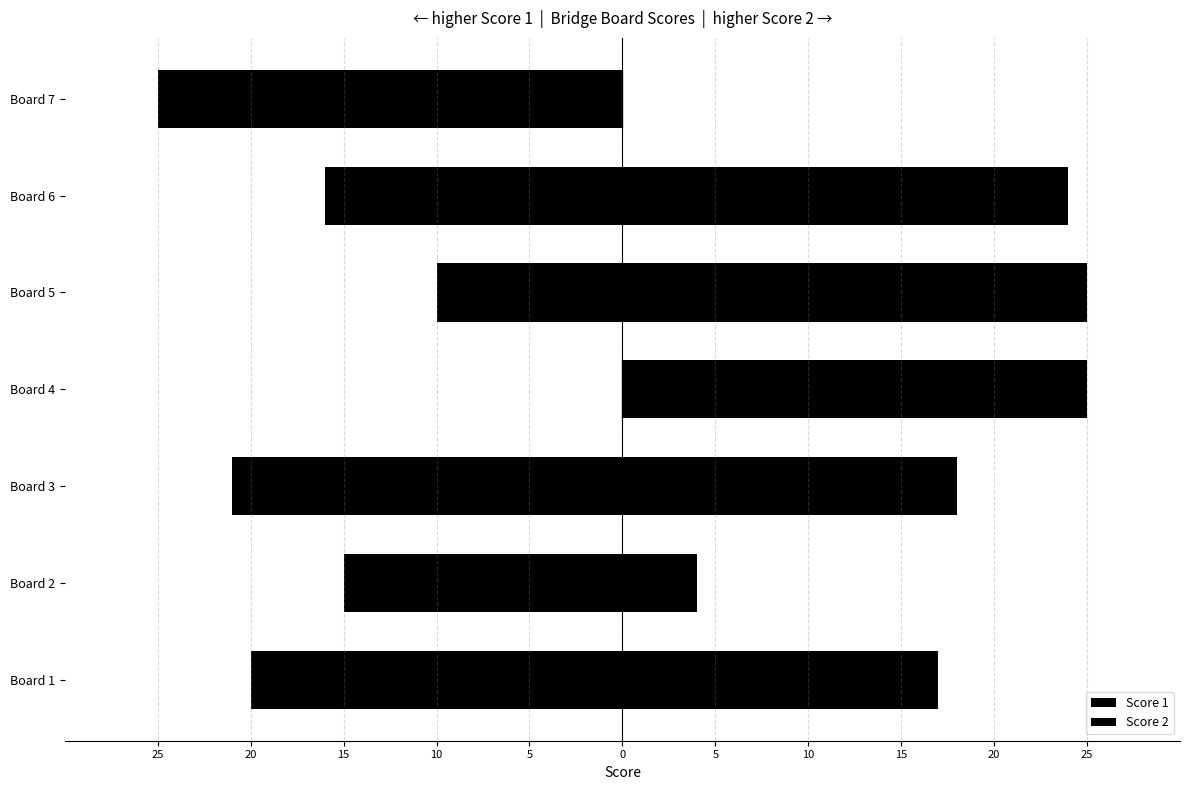

True or false: Score 1 has a value of -16 at Board 6.

True